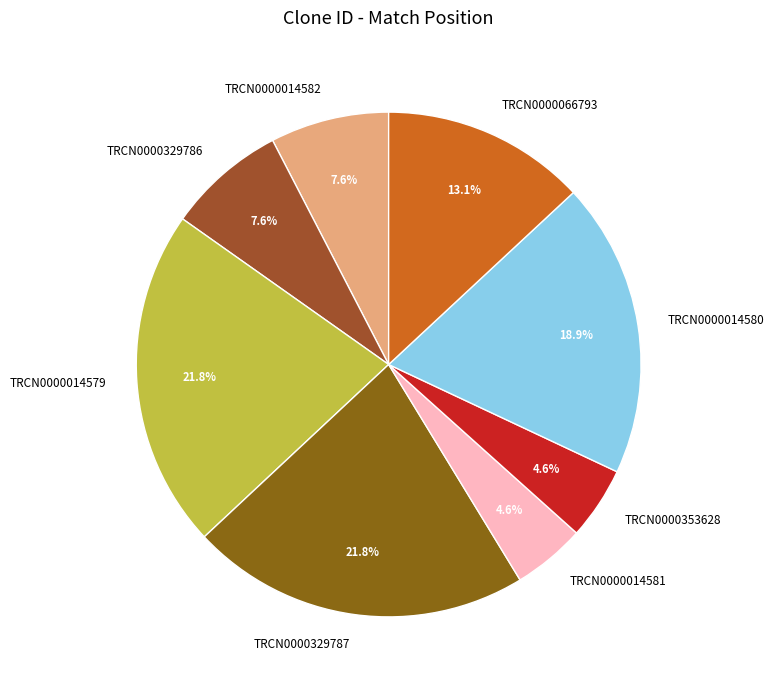

How much of the chart is everything except TRCN0000329786?

92.4%